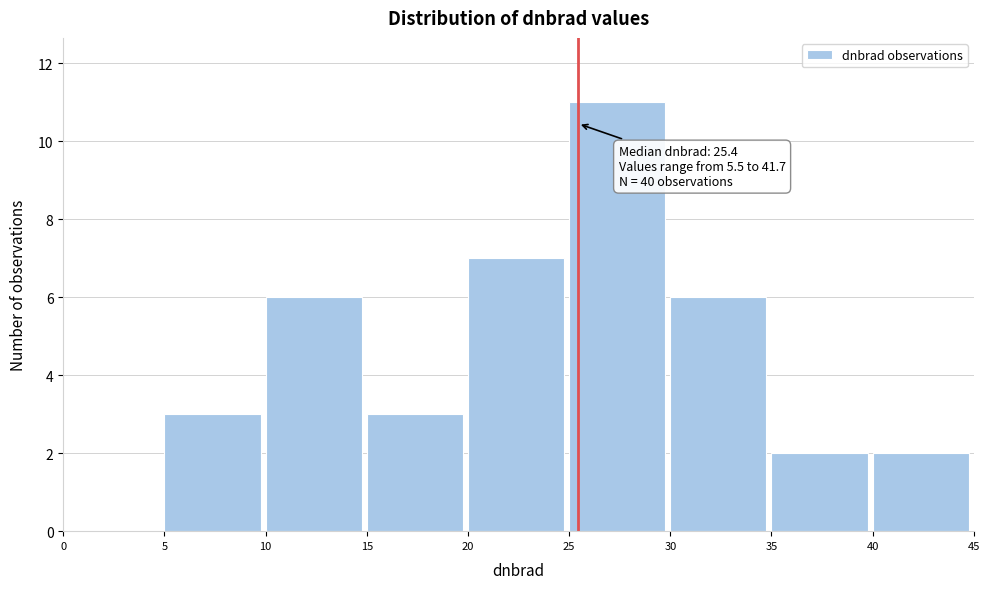

Over which range of the x-axis is the bar tallest?

25 to 30